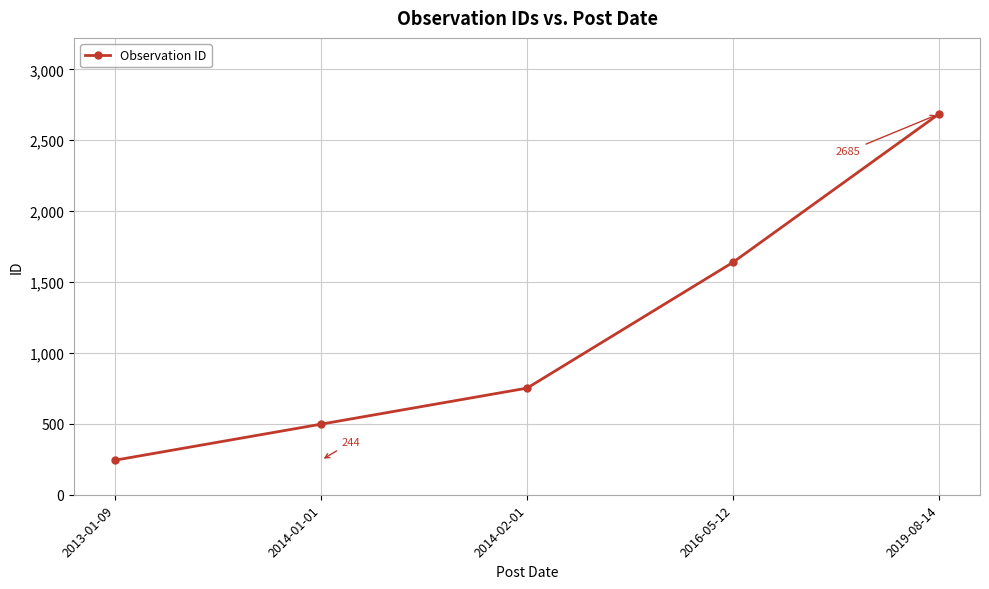

Does the chart display data point markers on the line(s)?

Yes